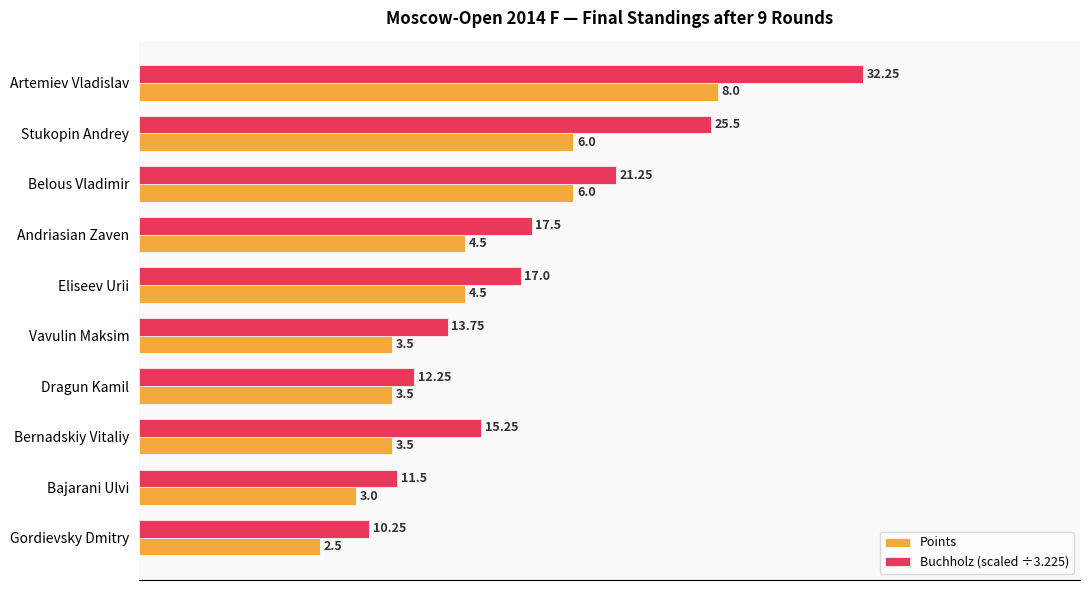

Rank the categories by Buchholz (scaled ÷3.225) value from lowest to highest.

Gordievsky Dmitry, Bajarani Ulvi, Dragun Kamil, Vavulin Maksim, Bernadskiy Vitaliy, Eliseev Urii, Andriasian Zaven, Belous Vladimir, Stukopin Andrey, Artemiev Vladislav